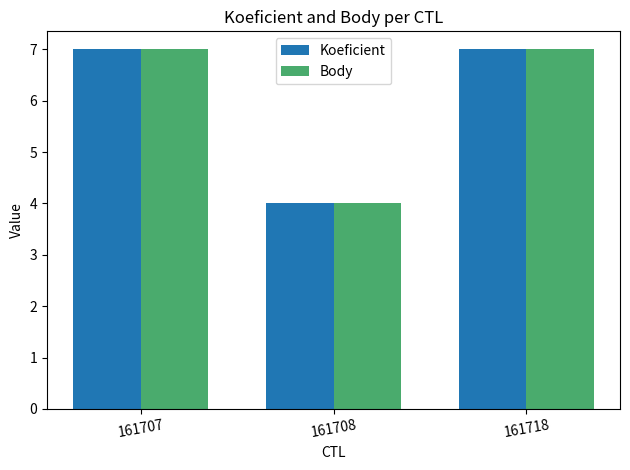

Is it true that Koeficient equals 10 at 161707?

False